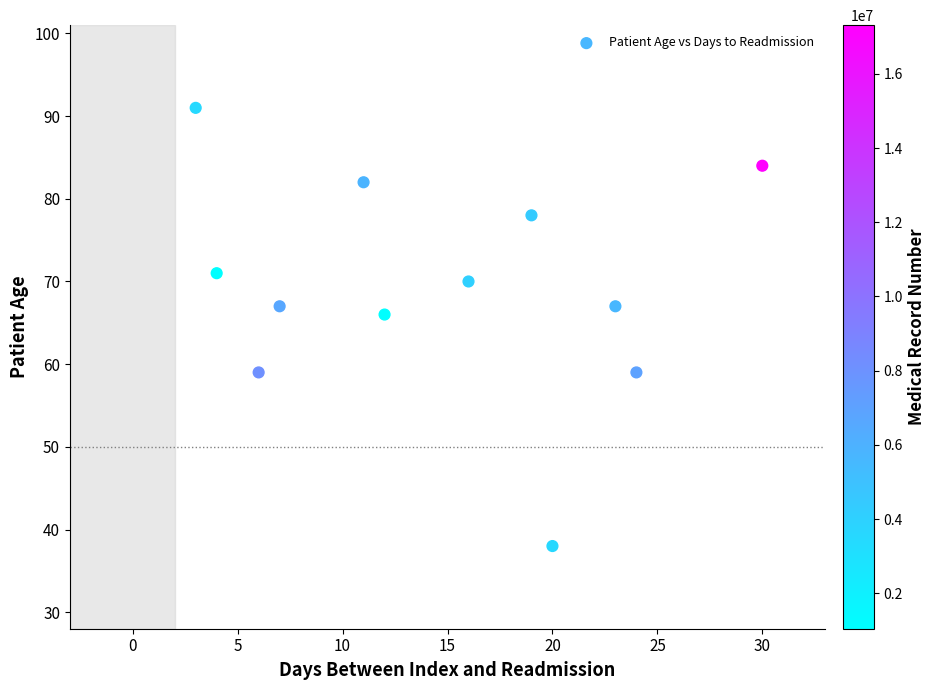

What is the range of X values (max minus min)?

27